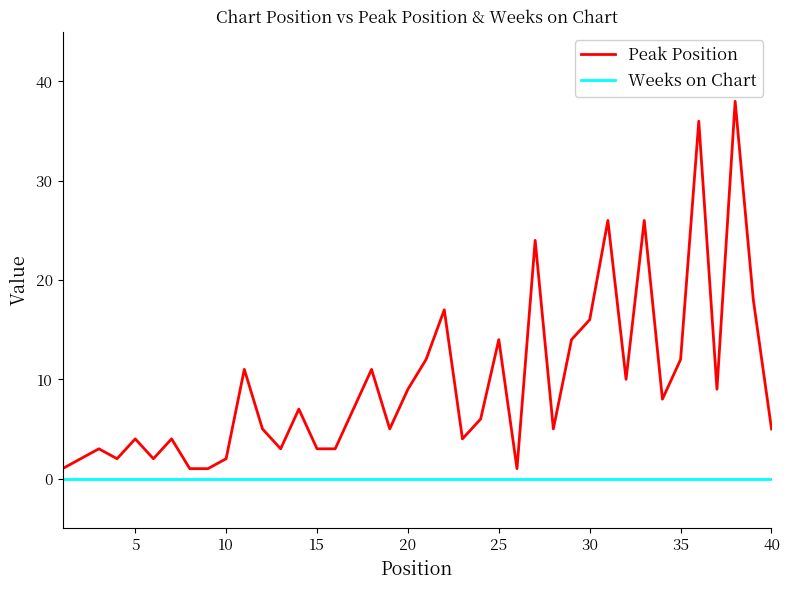

Reading left to right, transcribe all the data shown in this chart.

Peak Position: 1	2	3	2	4	2	4	1	1	2	11	5	3	7	3	3	7	11	5	9	12	17	4	6	14	1	24	5	14	16	26	10	26	8	12	36	9	38	18	5
Weeks on Chart: 0	0	0	0	0	0	0	0	0	0	0	0	0	0	0	0	0	0	0	0	0	0	0	0	0	0	0	0	0	0	0	0	0	0	0	0	0	0	0	0